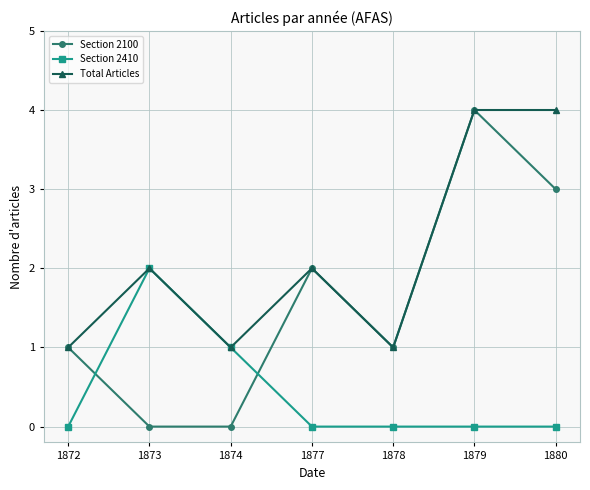

At 1880, list the series in order from smallest to largest.

Section 2410, Section 2100, Total Articles